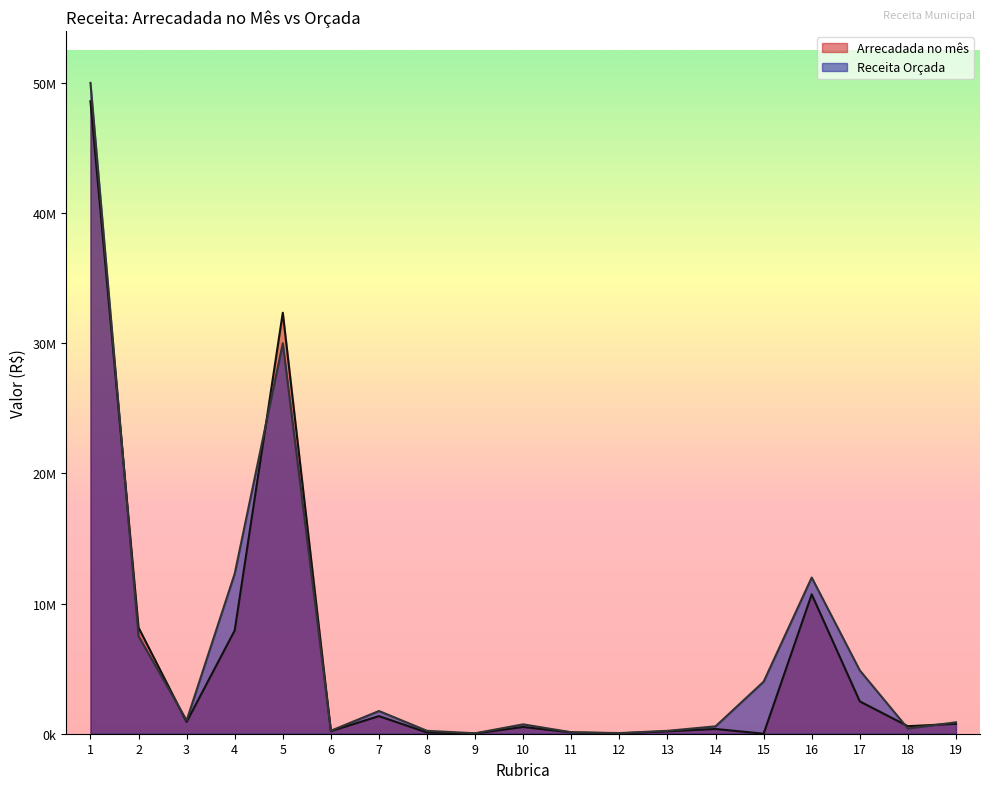

List the series in order of their overall mean, lowest first.

Arrecadada no mês, Receita Orçada